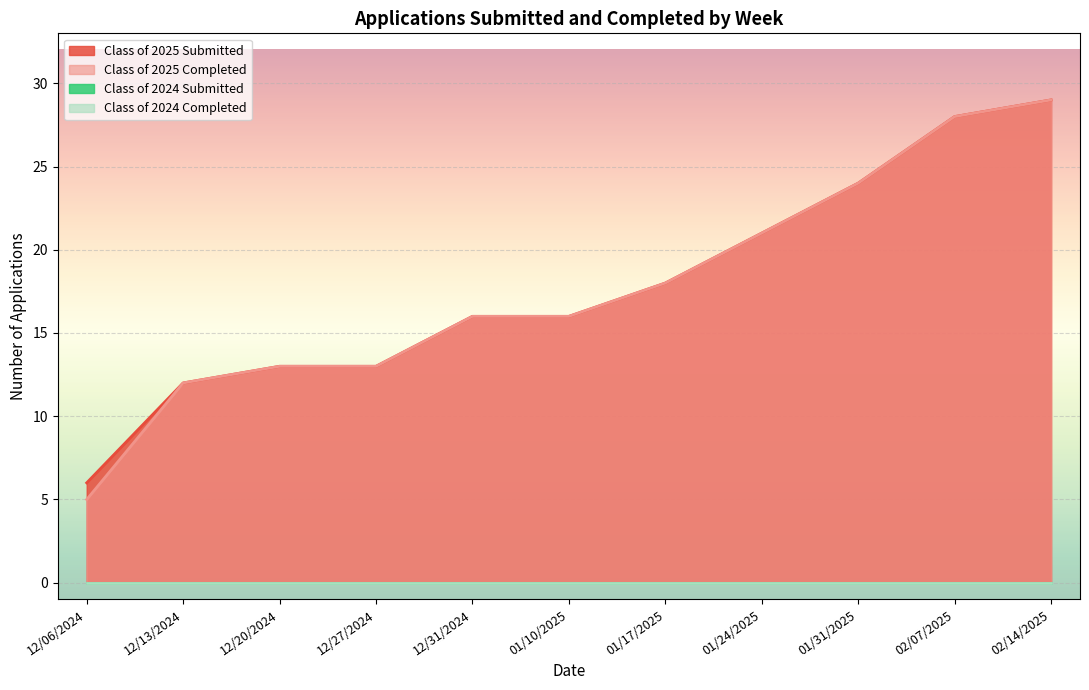

At which label does Class of 2025 Submitted reach its minimum?

12/06/2024